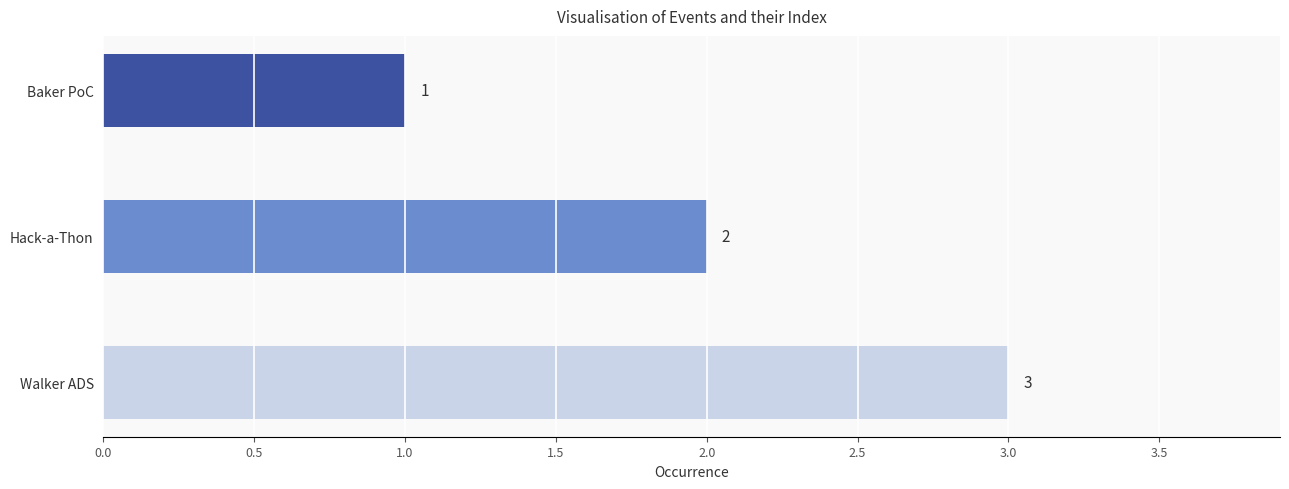

Is it true that the value at Hack-a-Thon is 1?

False